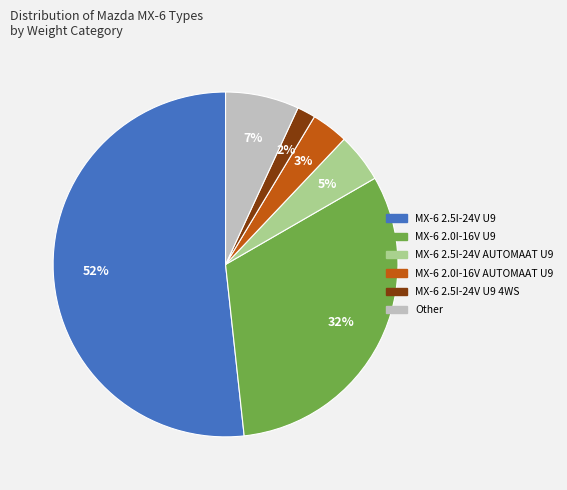

Is the sum of MX-6 2.5I-24V U9 and MX-6 2.5I-24V AUTOMAAT U9 greater than half?

Yes